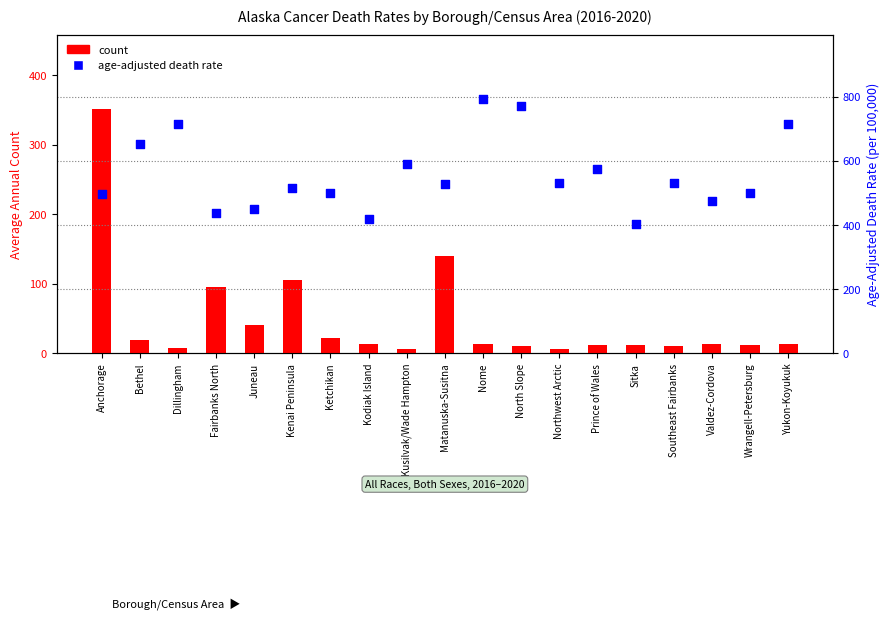

What is the total value across all series at Wrangell-Petersburg?

510.7